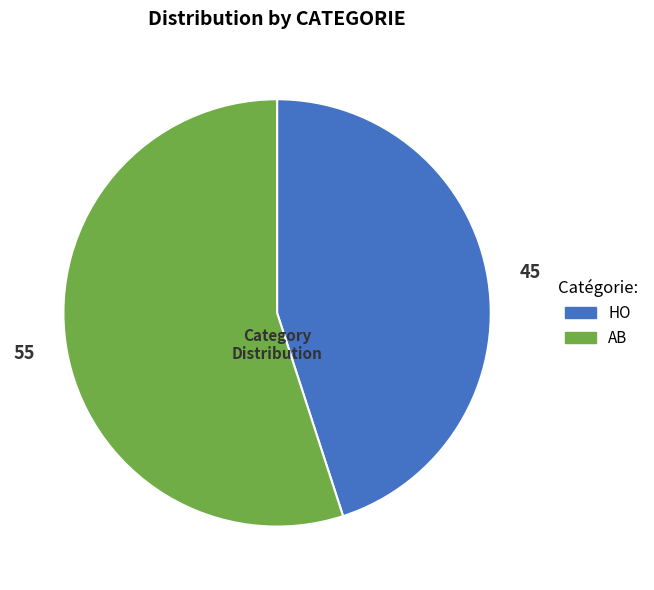

Which has a higher value, HO or AB?

AB